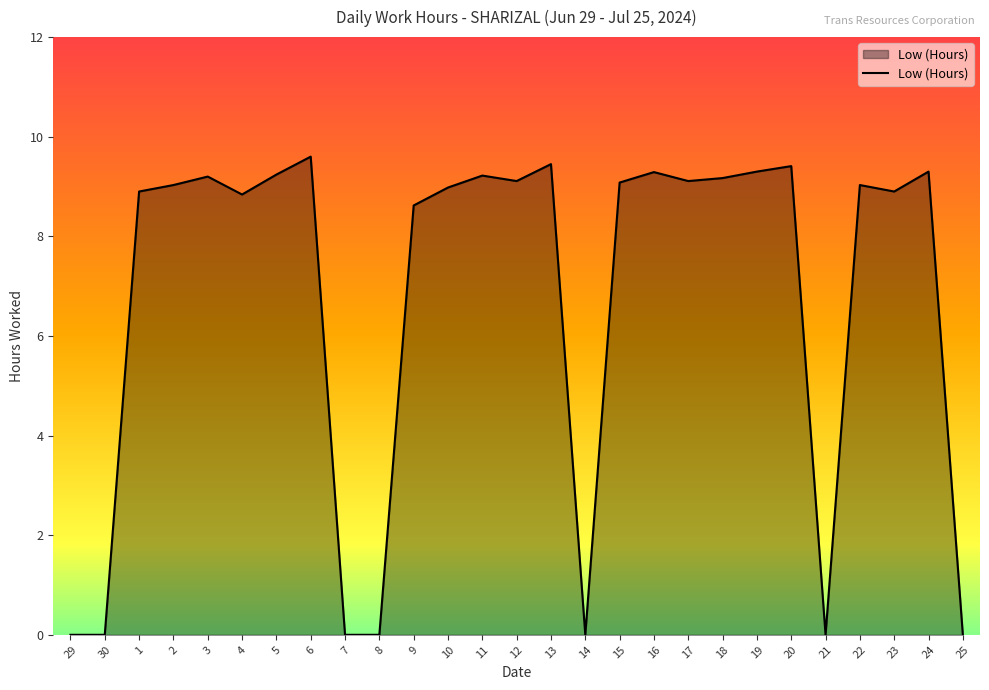

True or false: the data shows 9.1 at 12.

True